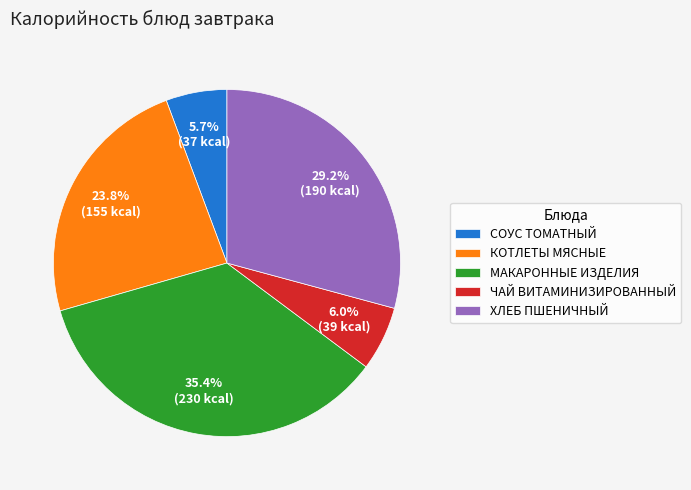

Does any single category account for the majority?

No